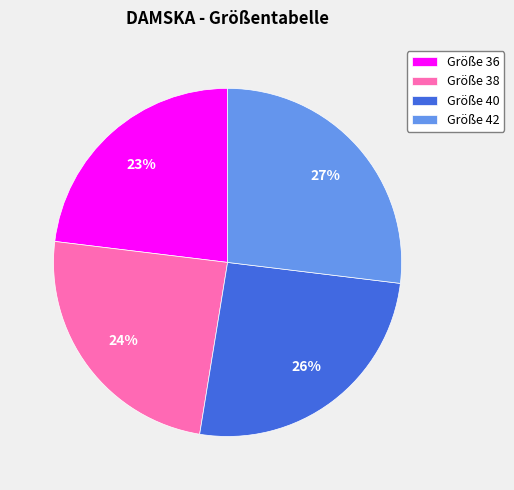

Is Größe 38 the majority of the pie?

No